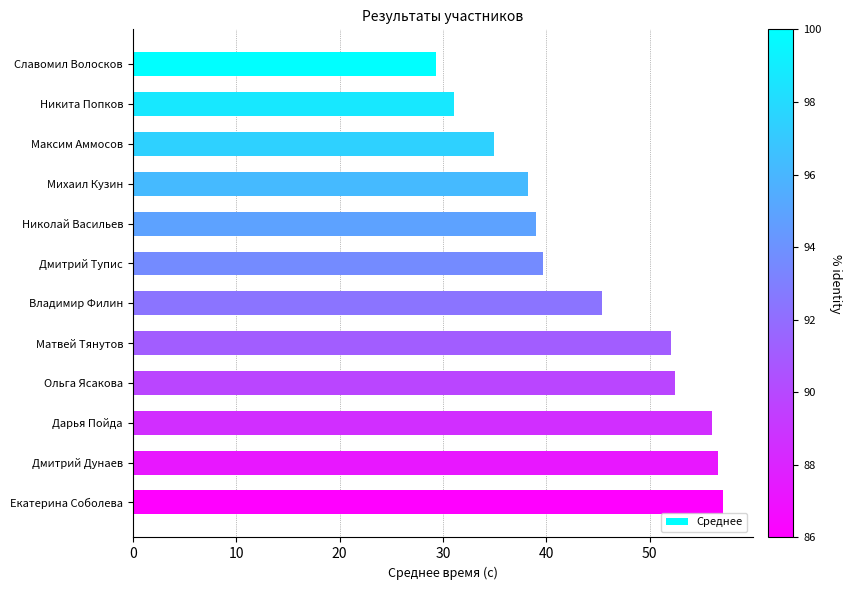

Does the chart contain stacked bars?

No